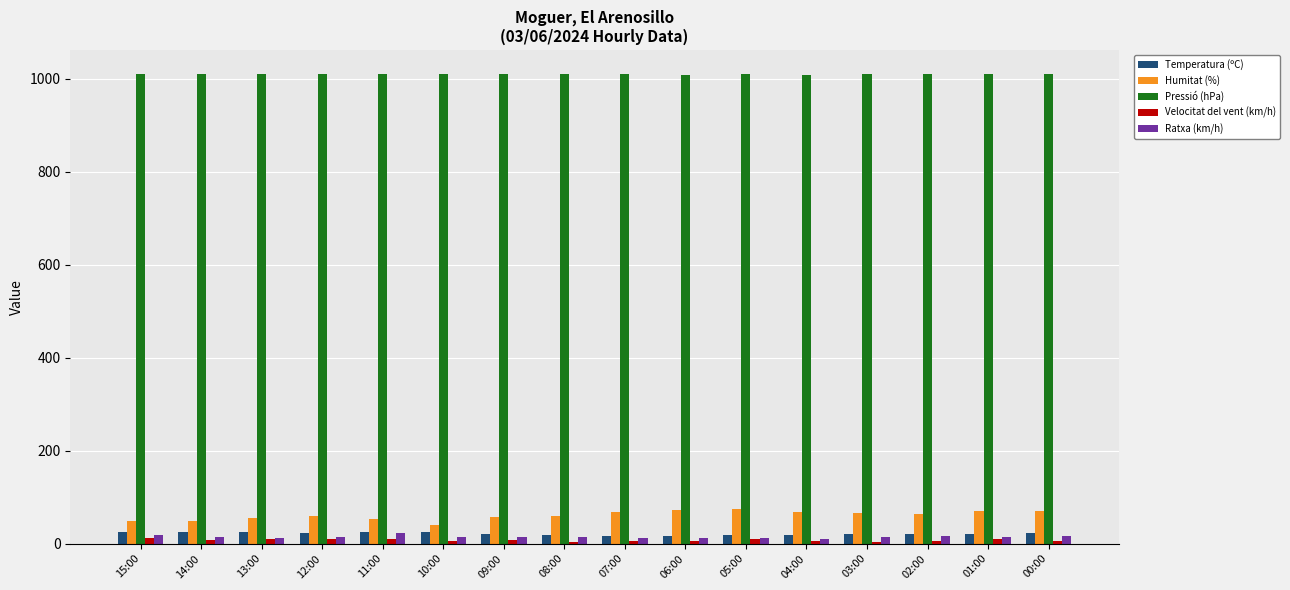

Is the value of Pressió (hPa) at 02:00 greater than the value of Velocitat del vent (km/h) at 07:00?

Yes